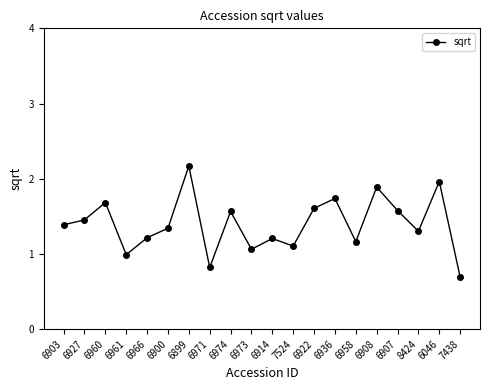

What is the greatest value displayed?

2.2